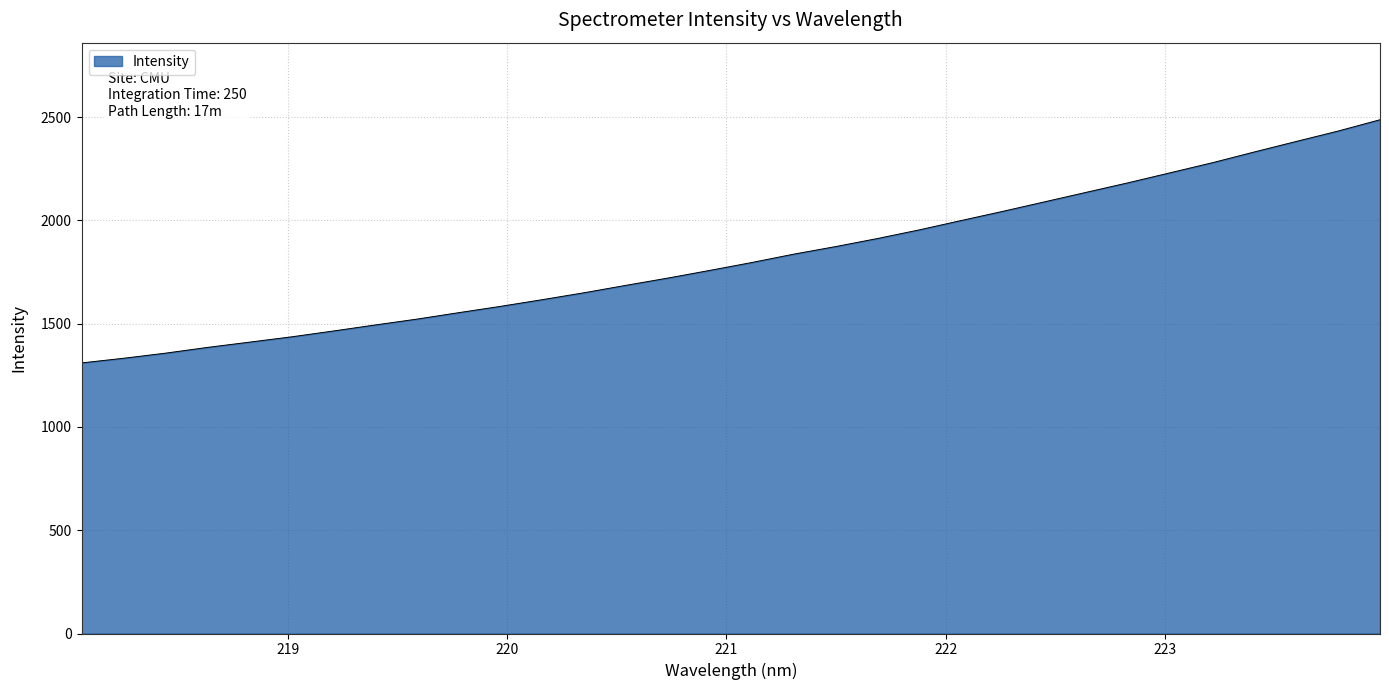

What is the maximum value shown in the chart?

2487.1